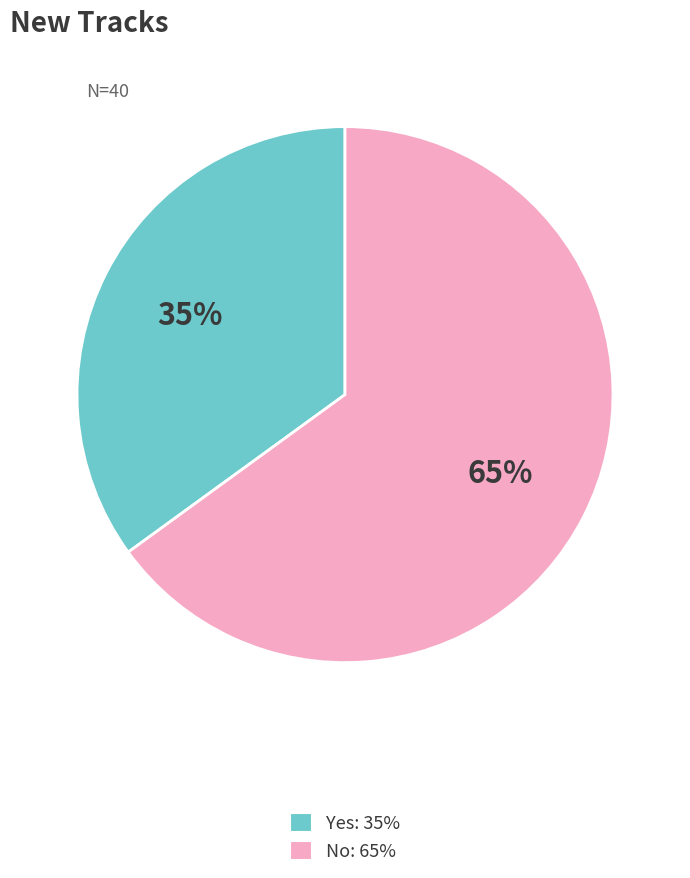

Which slice is the smallest?

Yes